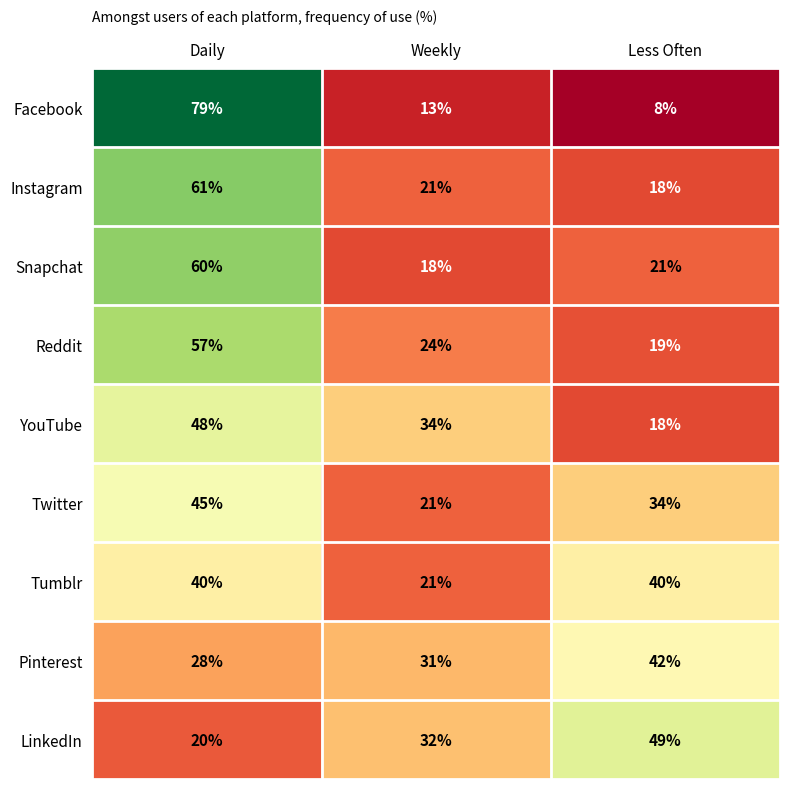

Between Daily and Less Often, which series saw the biggest shift?

Facebook